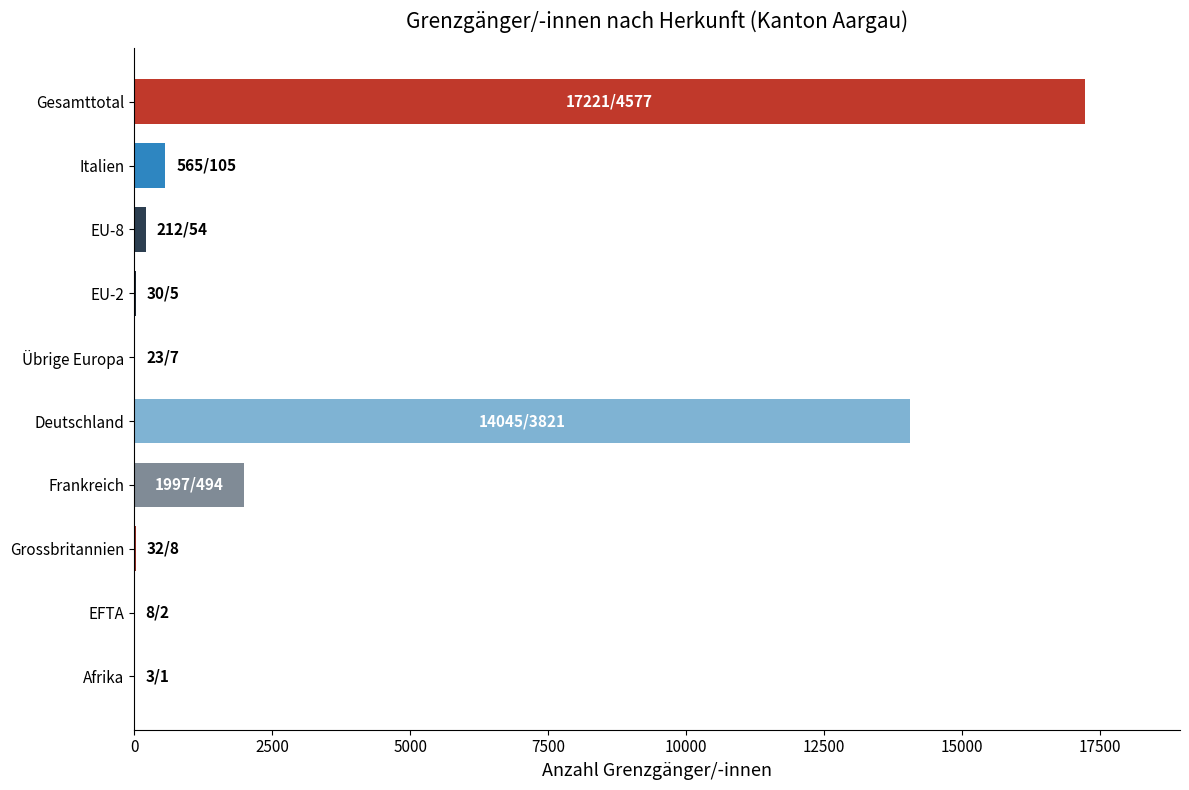

True or false: the data shows 1091 at Frankreich.

False